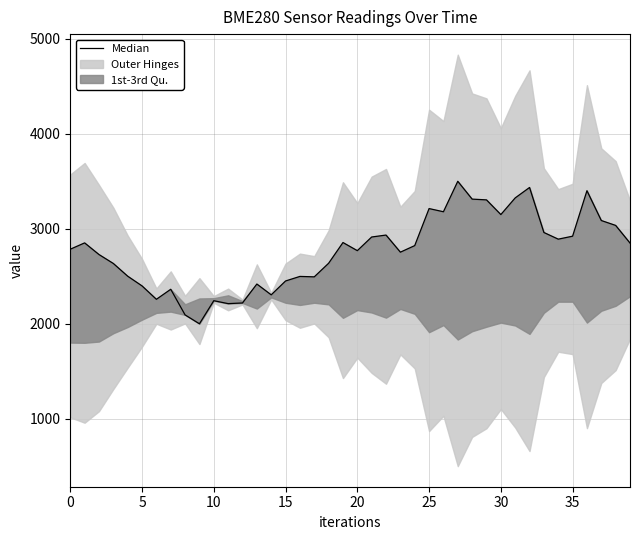

How many lines are shown in the chart?

1